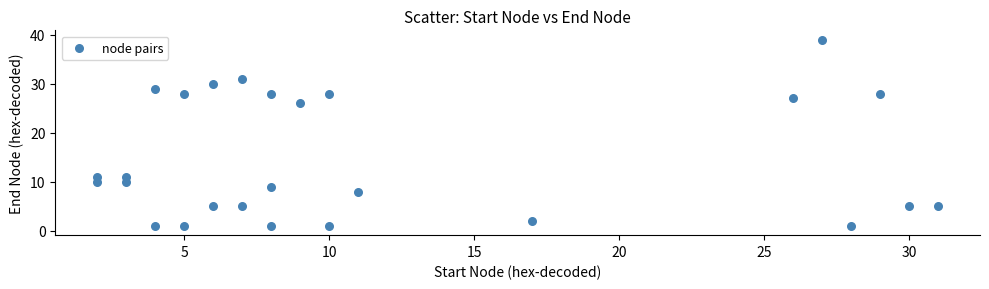

What is the range of X values (max minus min)?

29